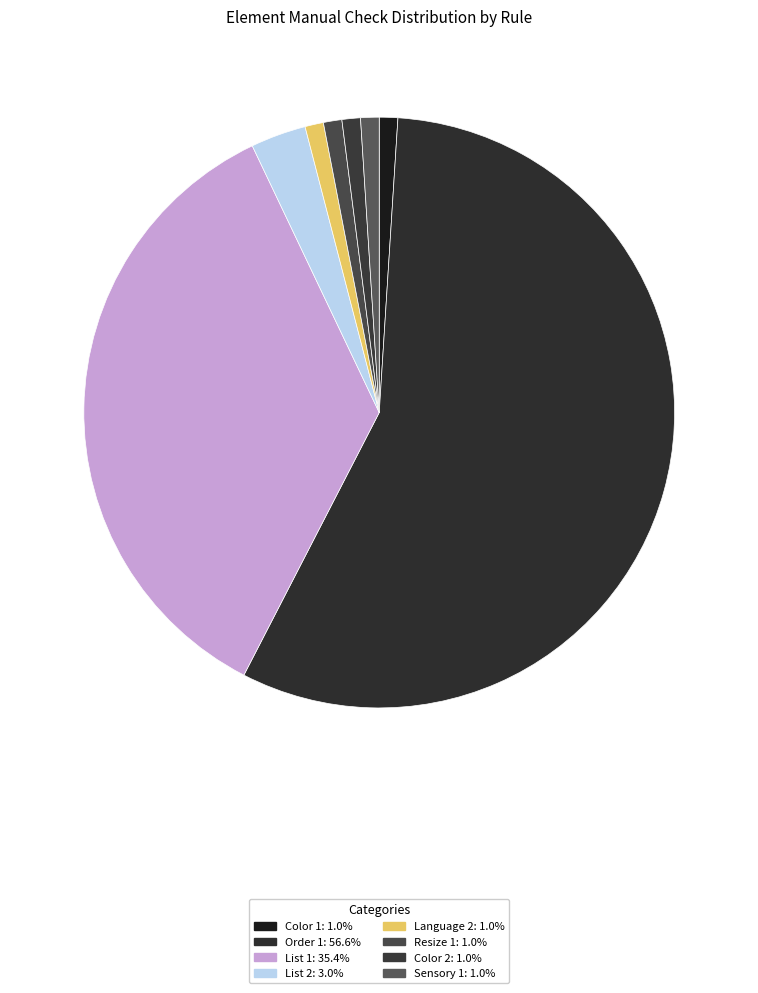

How many slices are in this pie chart?

8